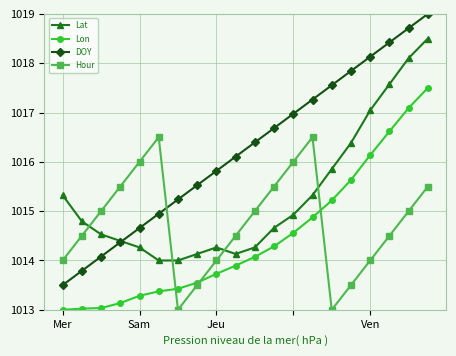

Rank the series by their maximum value, from highest to lowest.

DOY, Lat, Lon, Hour